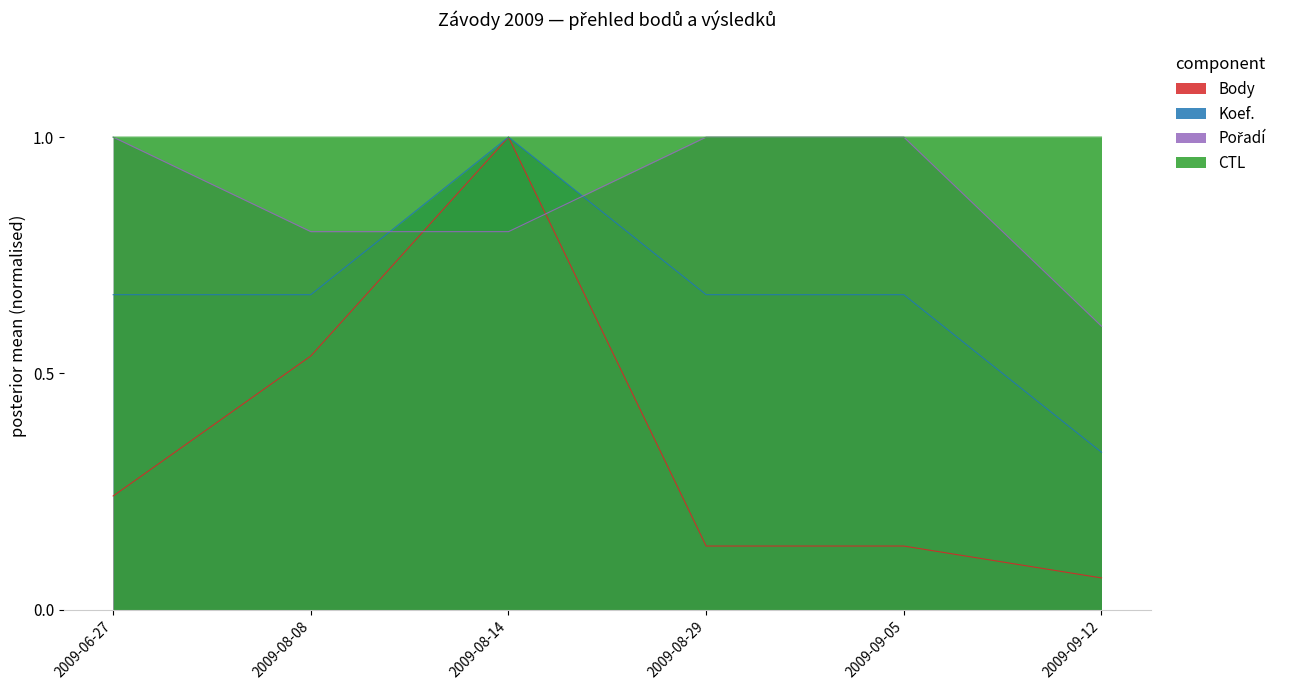

What is the difference between the Pořadí values at 2009-09-05 and 2009-08-14?

0.2